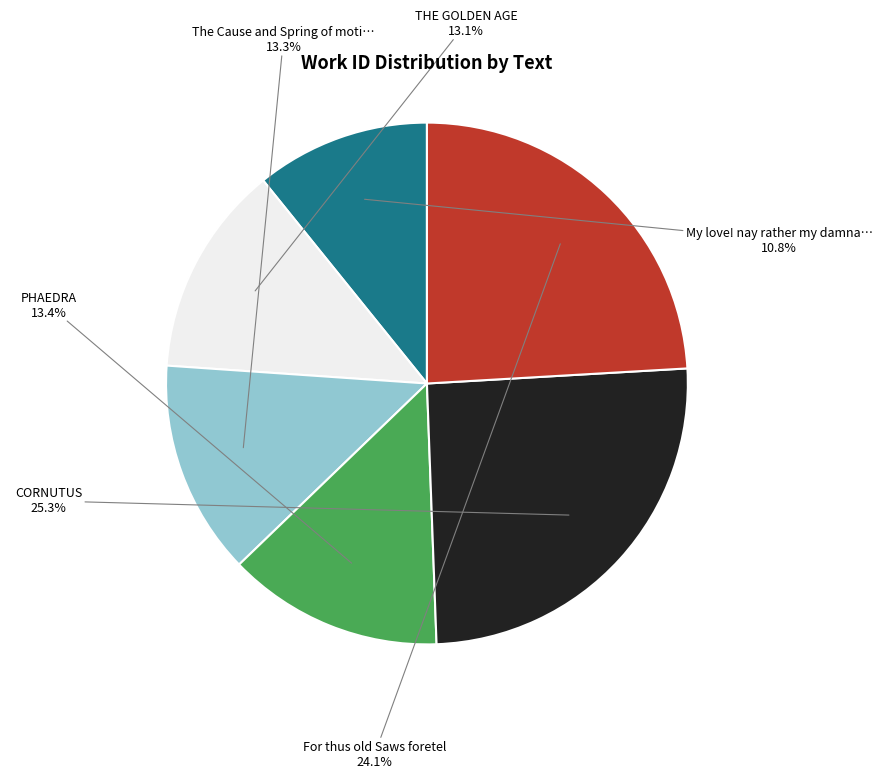

Is there any slice that represents more than half of the pie?

No